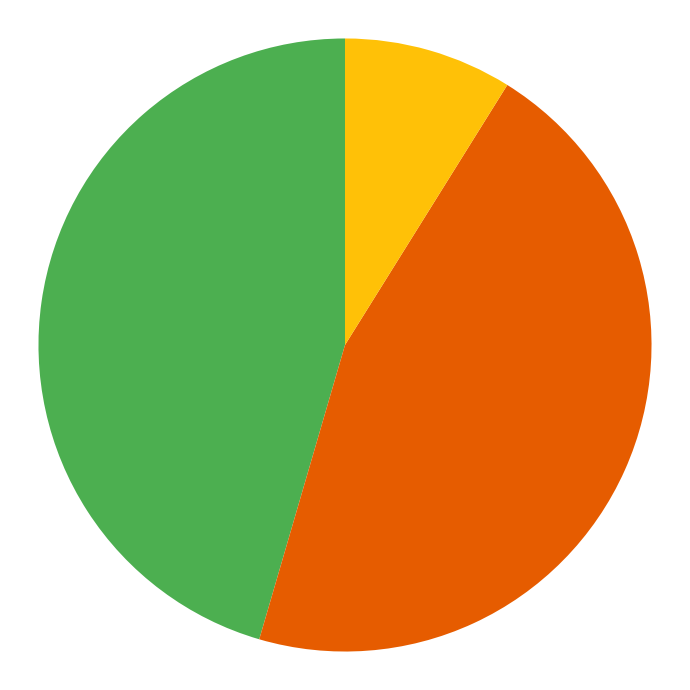

Does any single category account for the majority?

No